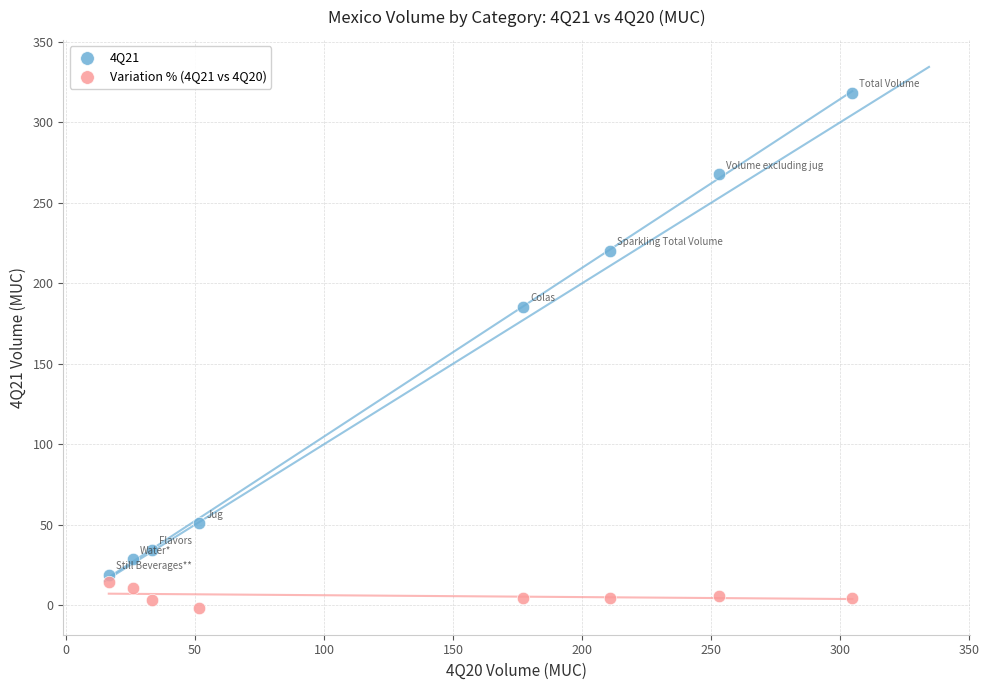

Which series has the largest Y range (max minus min)?

4Q21